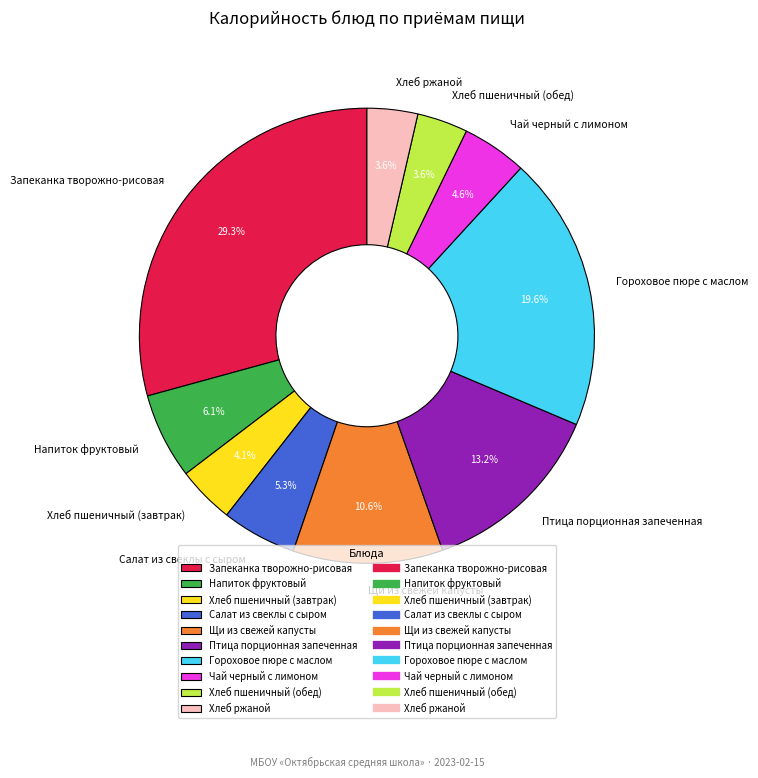

Does any single category account for the majority?

No